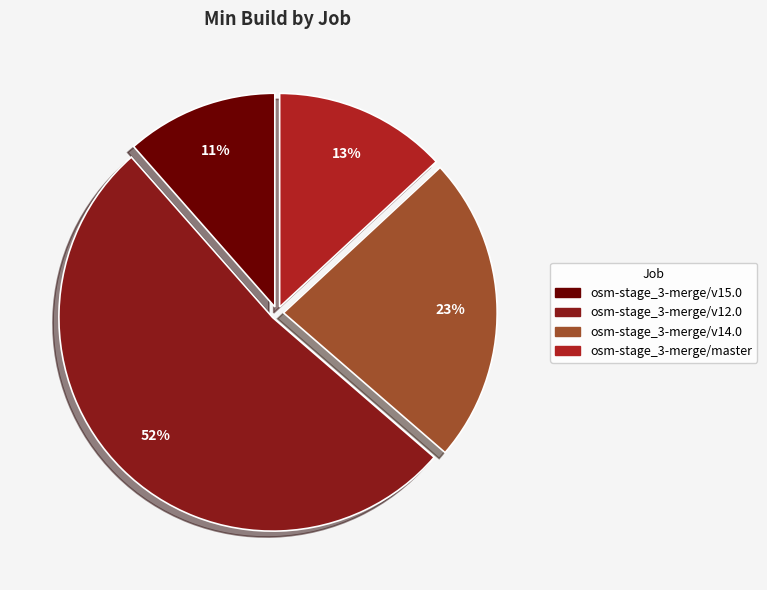

To the nearest percent, what is the average slice percentage?

25%